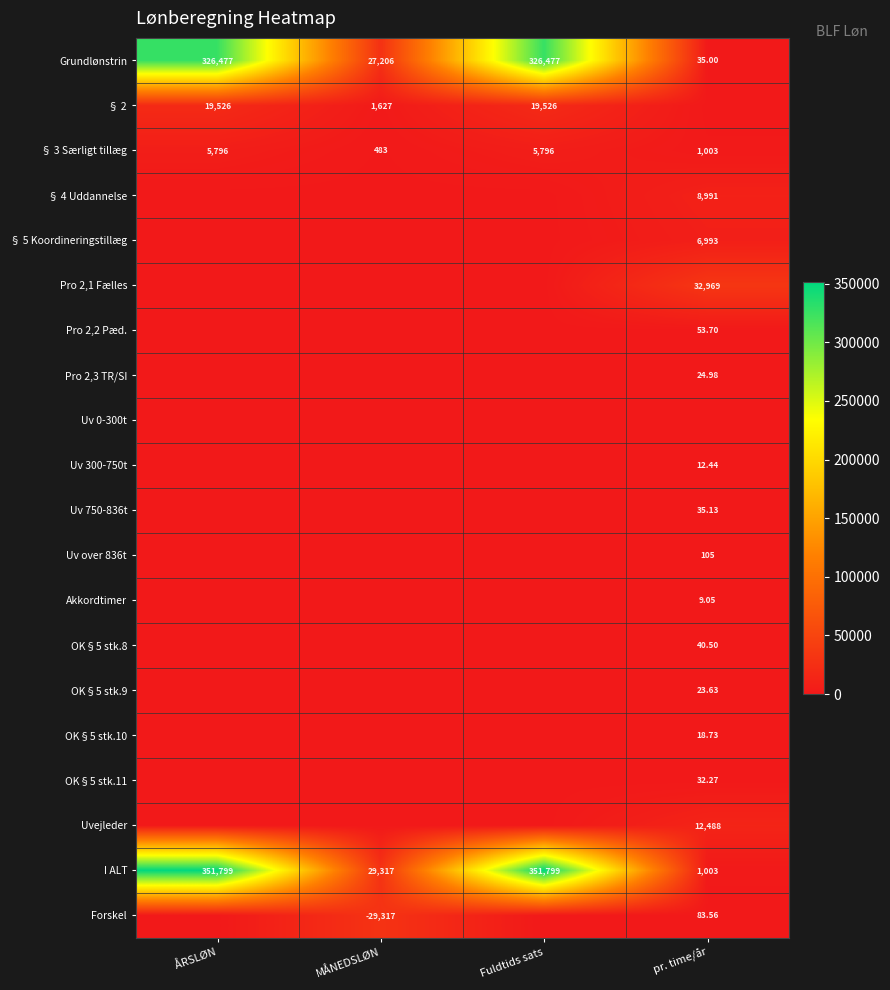

What value does the Uv over 836t series have at pr. time/år?

105.0